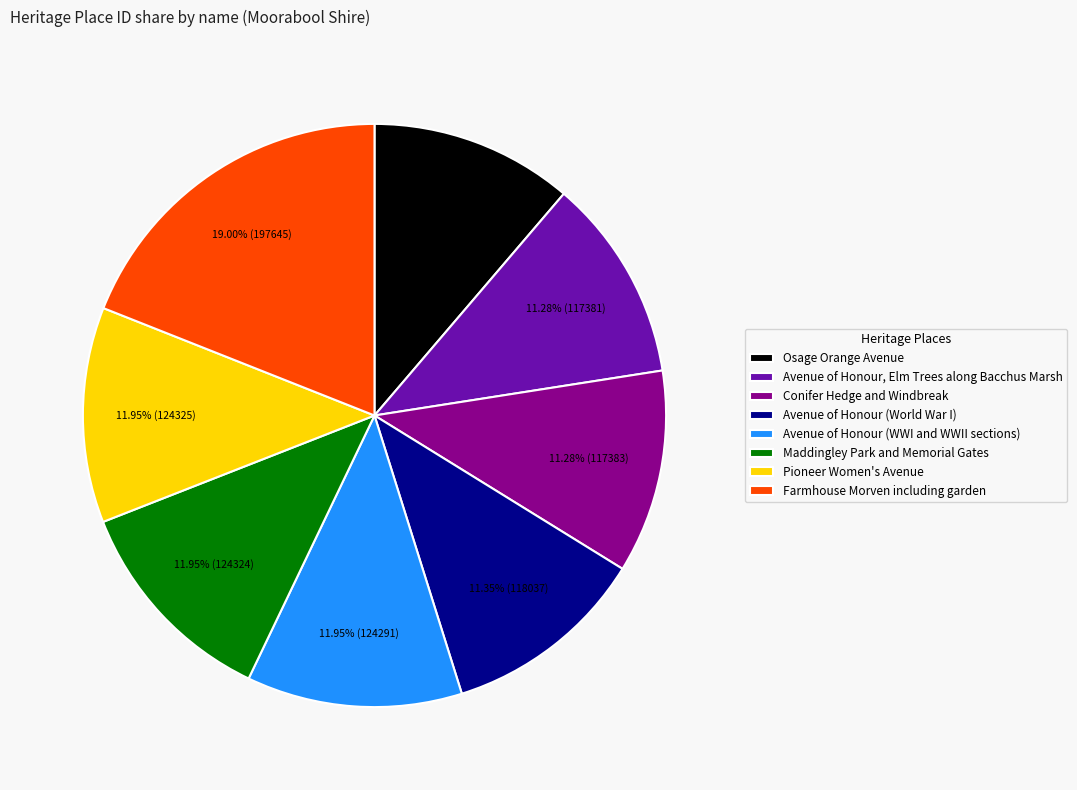

Which category has the biggest portion of the pie?

Farmhouse Morven including garden